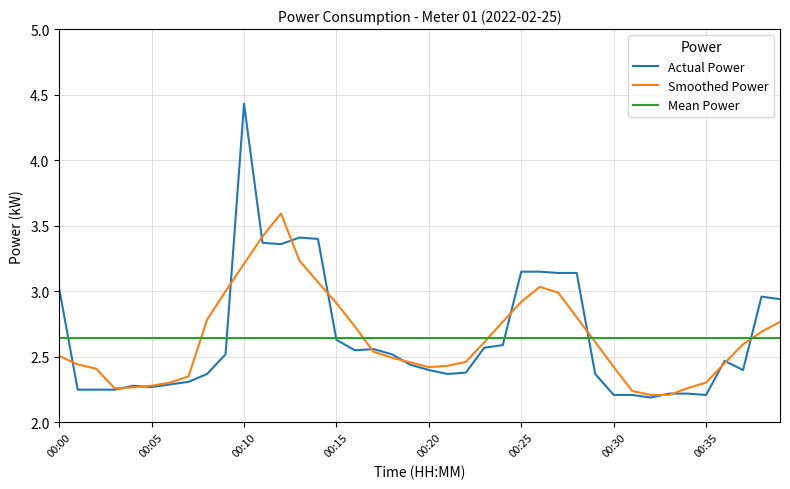

After their last crossing, which series has the higher values: Smoothed Power or Mean Power?

Smoothed Power